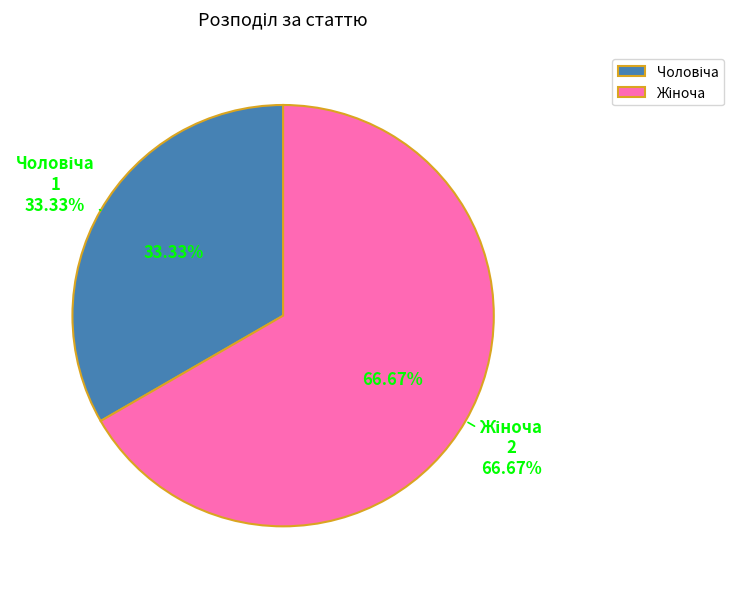

What percentage is the Чоловіча slice, to the nearest percent?

33%